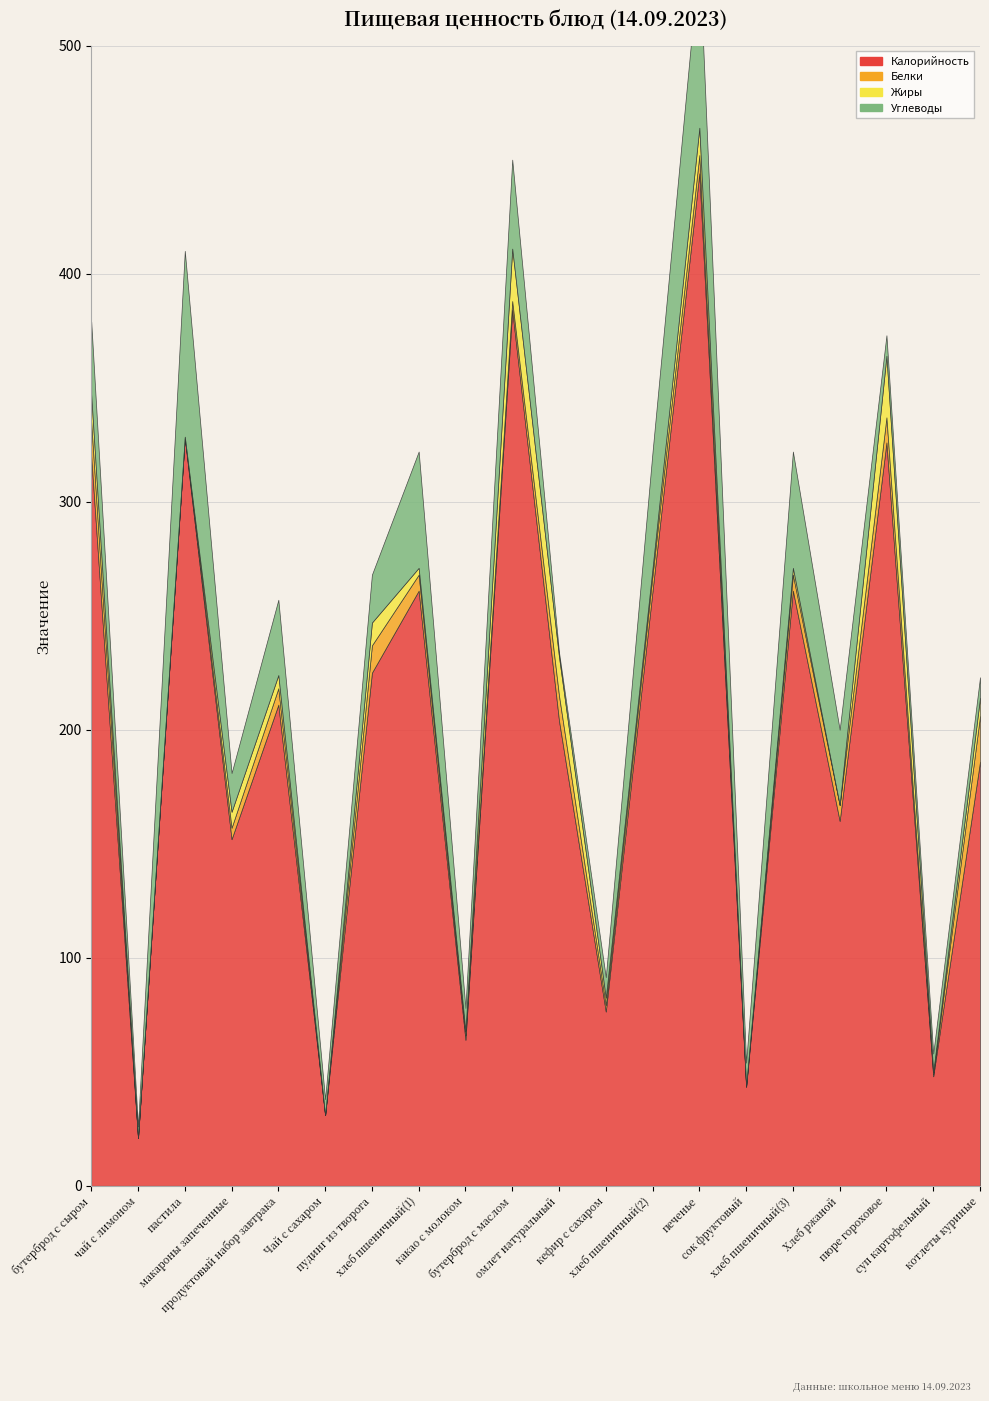

Which has a higher value, пюре гороховое or кефир с сахаром?

пюре гороховое